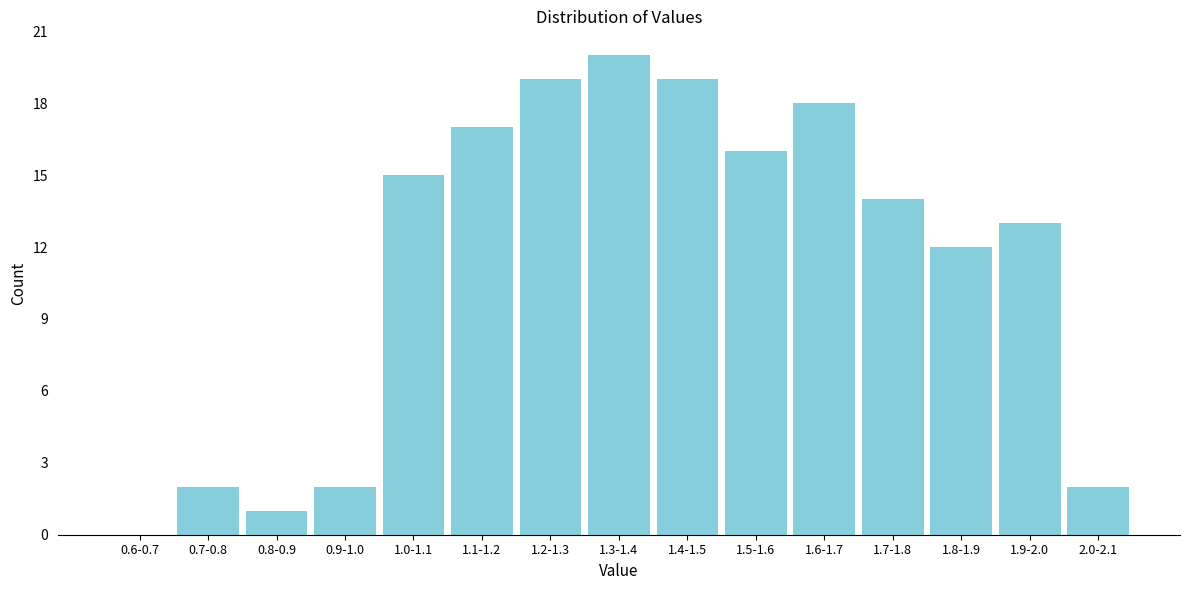

Reading left to right, transcribe all the data shown in this chart.

0.6-0.7=0	0.7-0.8=2	0.8-0.9=1	0.9-1.0=2	1.0-1.1=15	1.1-1.2=17	1.2-1.3=19	1.3-1.4=20	1.4-1.5=19	1.5-1.6=16	1.6-1.7=18	1.7-1.8=14	1.8-1.9=12	1.9-2.0=13	2.0-2.1=2